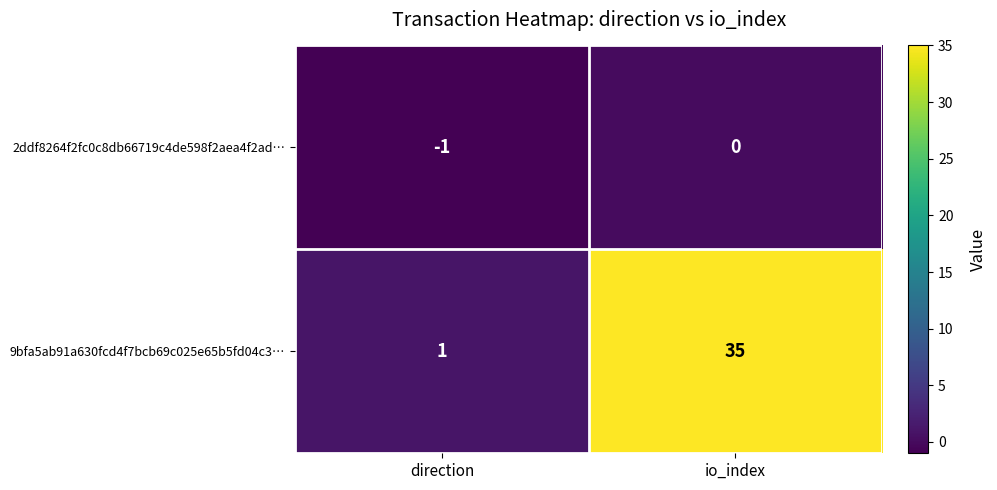

Reading left to right, what are all the values shown in this chart?

2ddf8264f2fc0c8db66719c4de598f2aea4f2ad…: -1	0
9bfa5ab91a630fcd4f7bcb69c025e65b5fd04c3…: 1	35